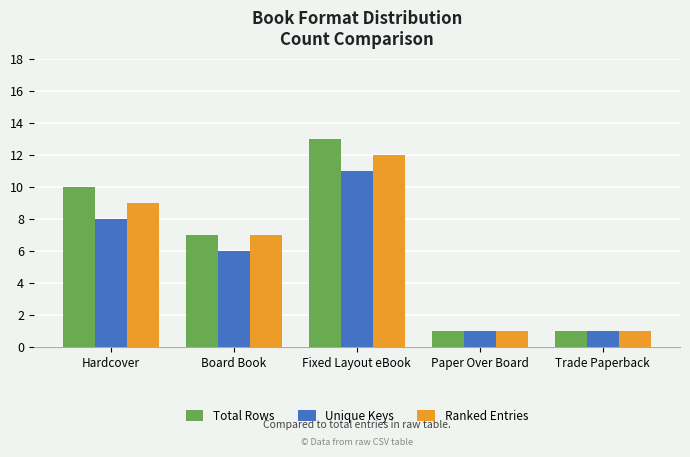

What is the minimum value shown in the chart?

1